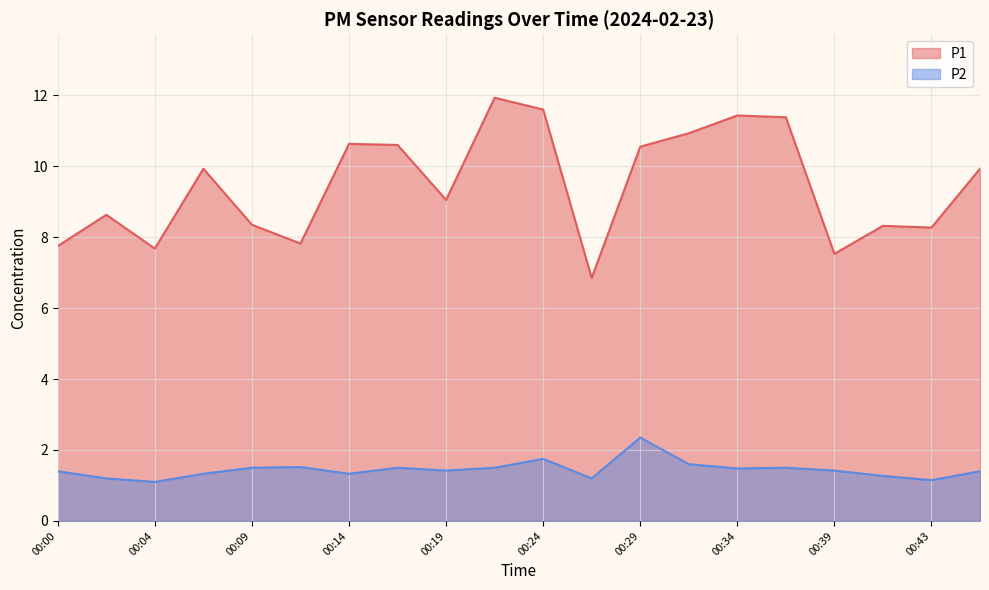

Where is the first local minimum for P1?

00:04